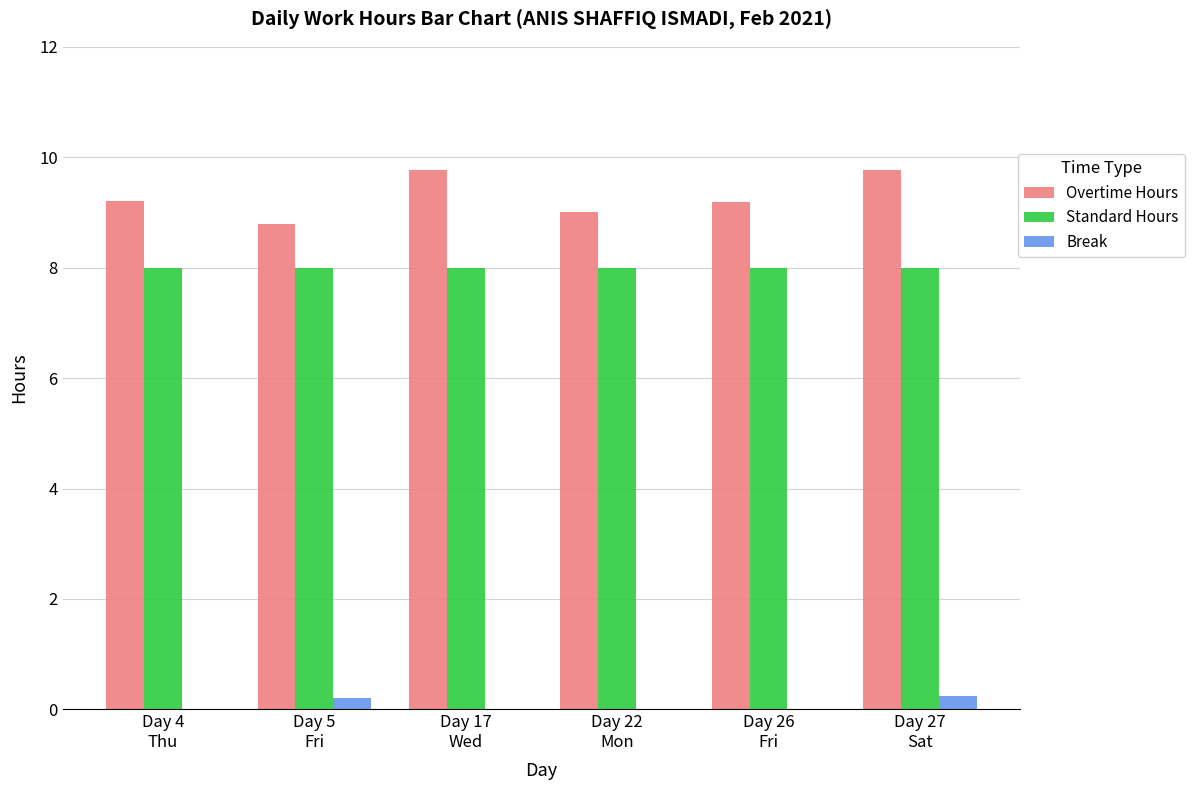

True or false: Overtime Hours has a value of 9.2 at Day 4
Thu.

True